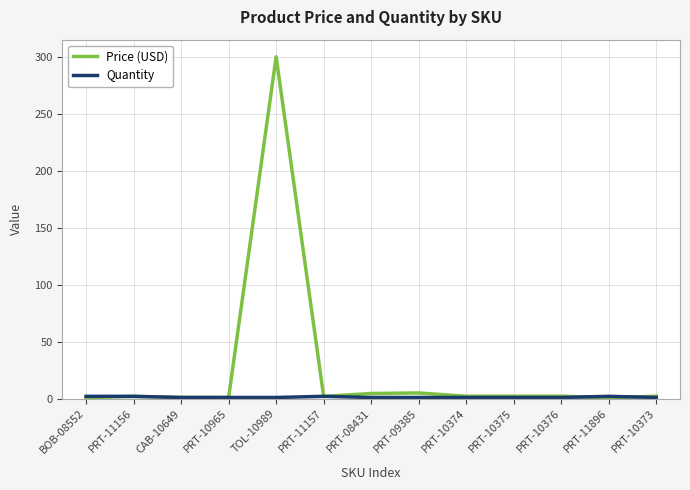

Which series has the largest total across all categories?

Price (USD)